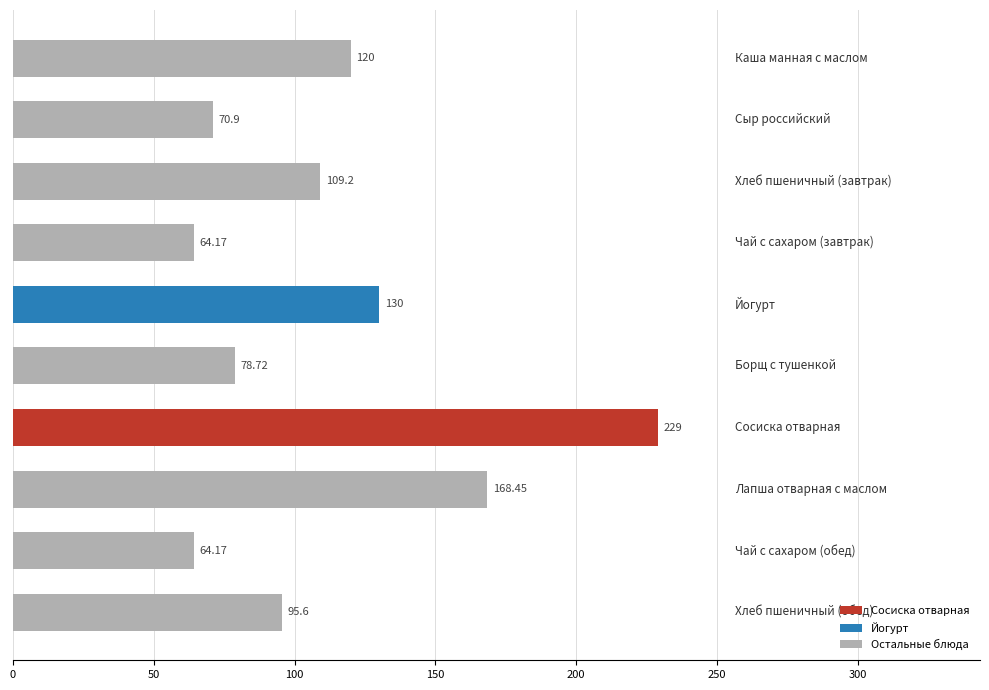

How many bars are there in total?

10